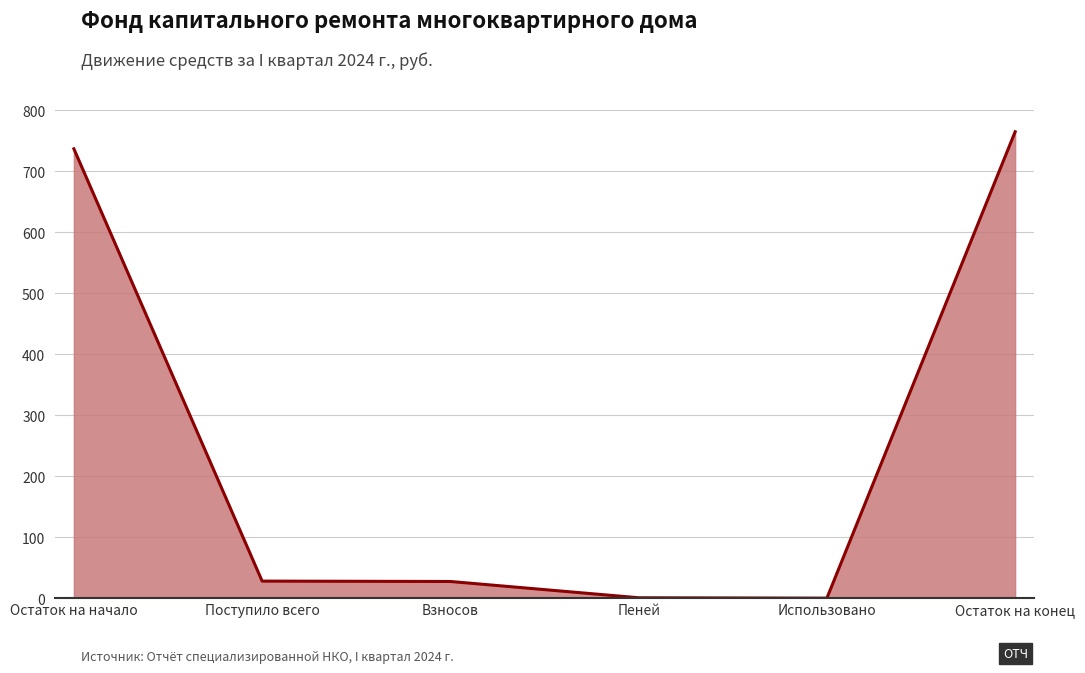

True or false: there are more than 1 points higher than both neighbors.

False